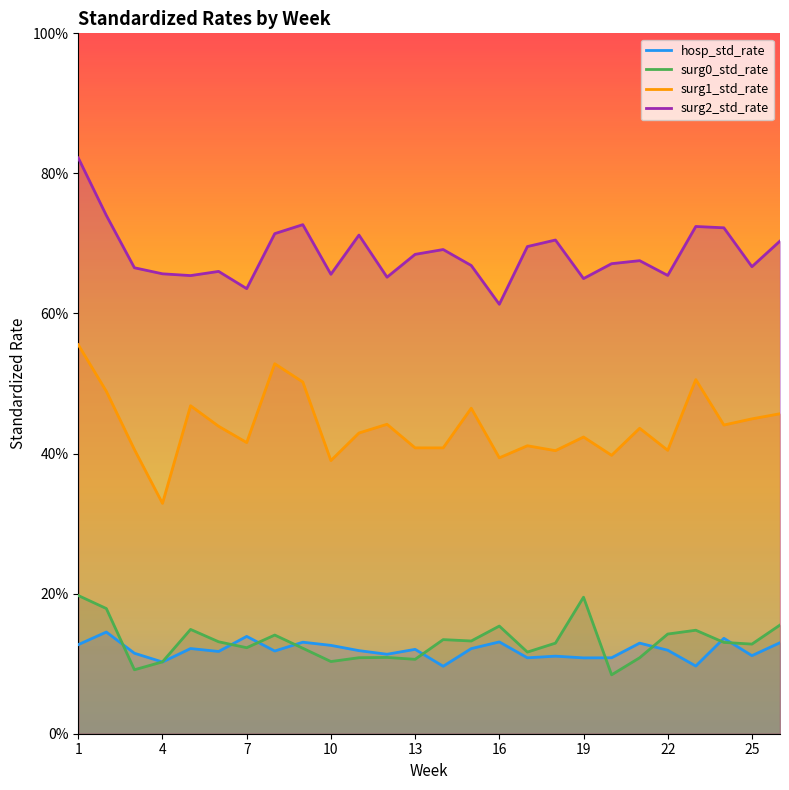

Is the value of hosp_std_rate at 5 greater than the value of surg0_std_rate at 25?

No